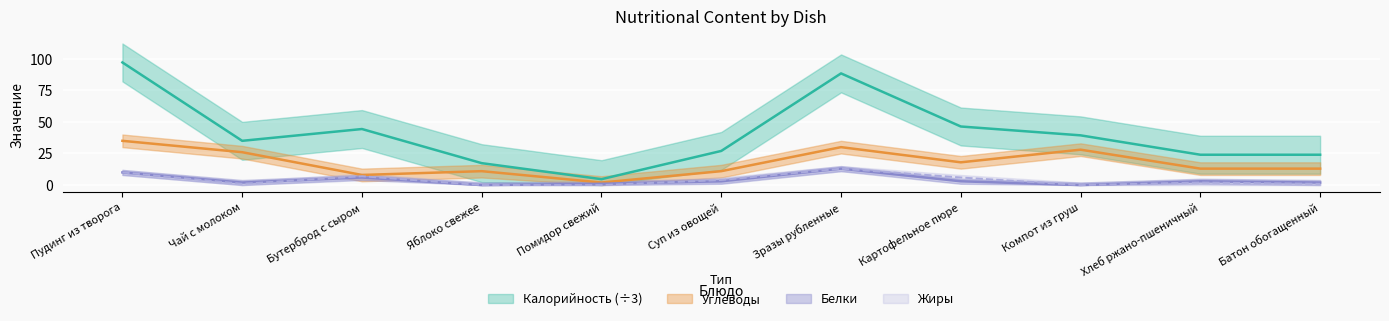

Does the chart display data point markers on the line(s)?

No